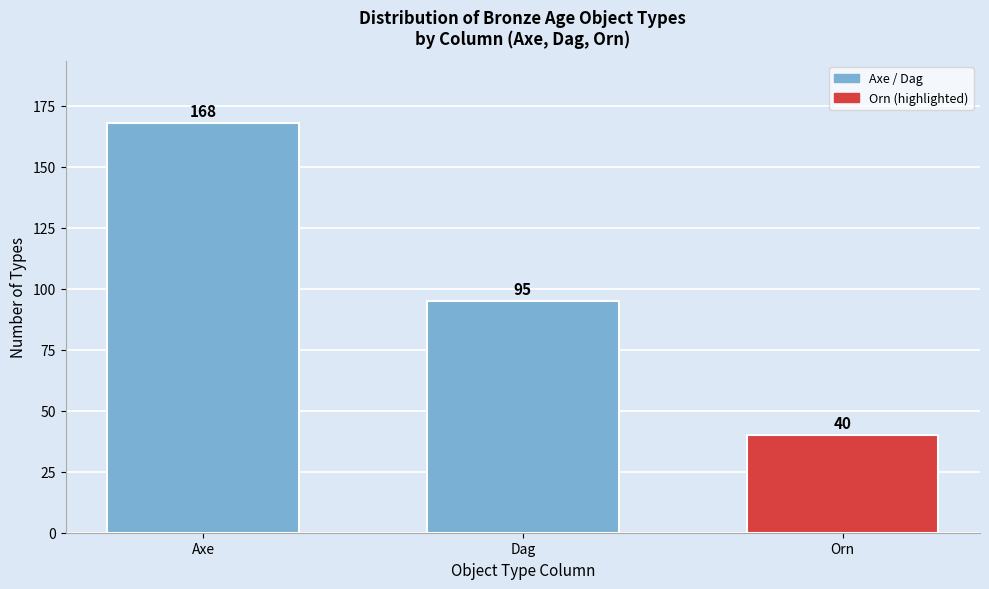

Reading left to right, what are all the values shown in this chart?

168	95	40